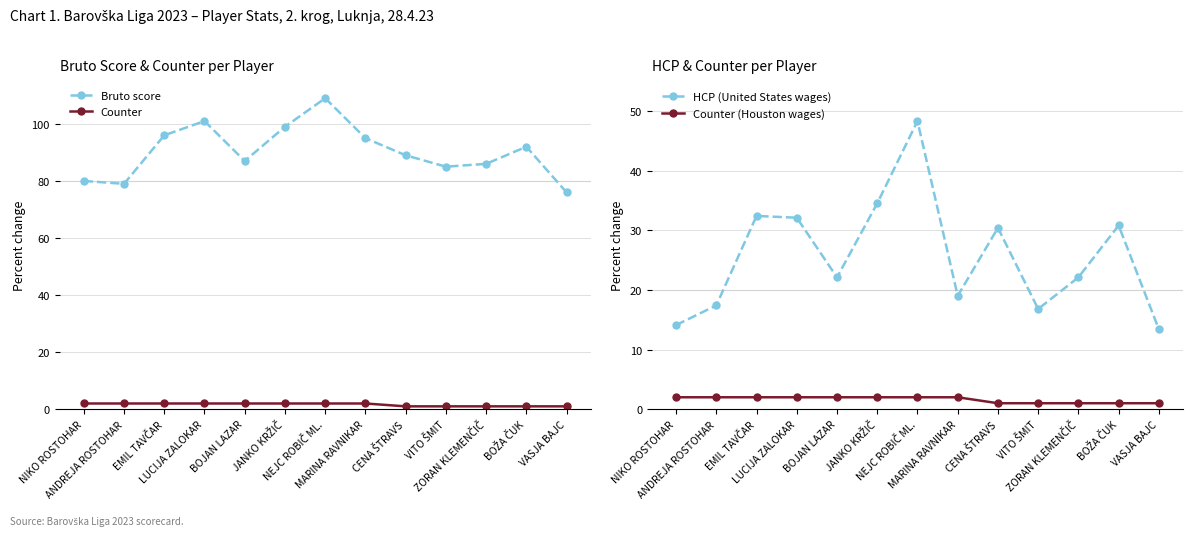

What is the total value across all series at VITO ŠMIT?

103.8